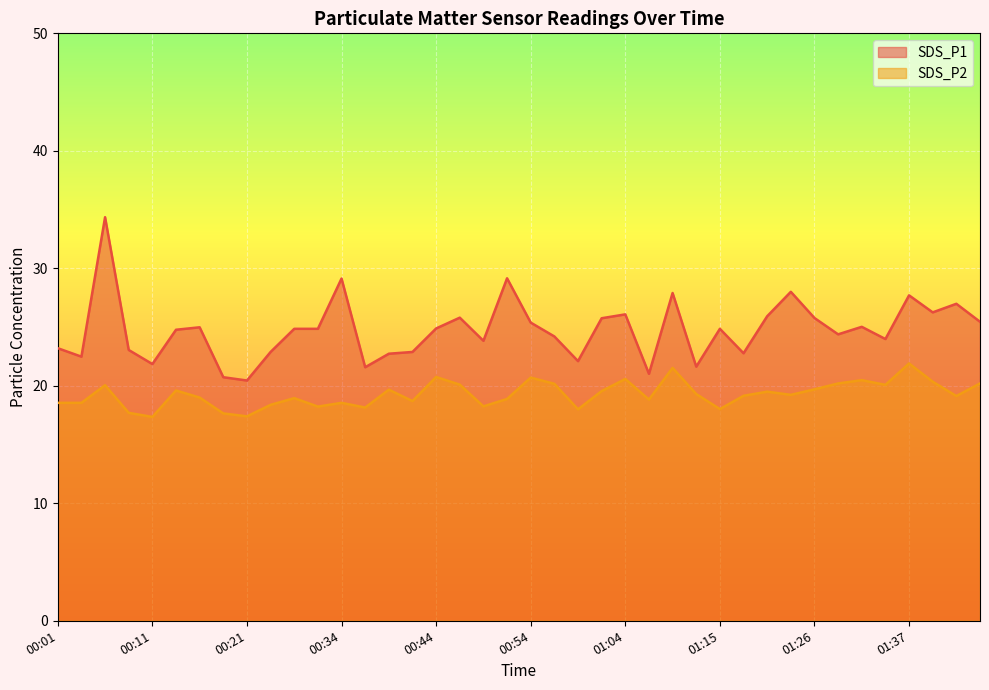

Where is the first local maximum for SDS_P2?

00:06